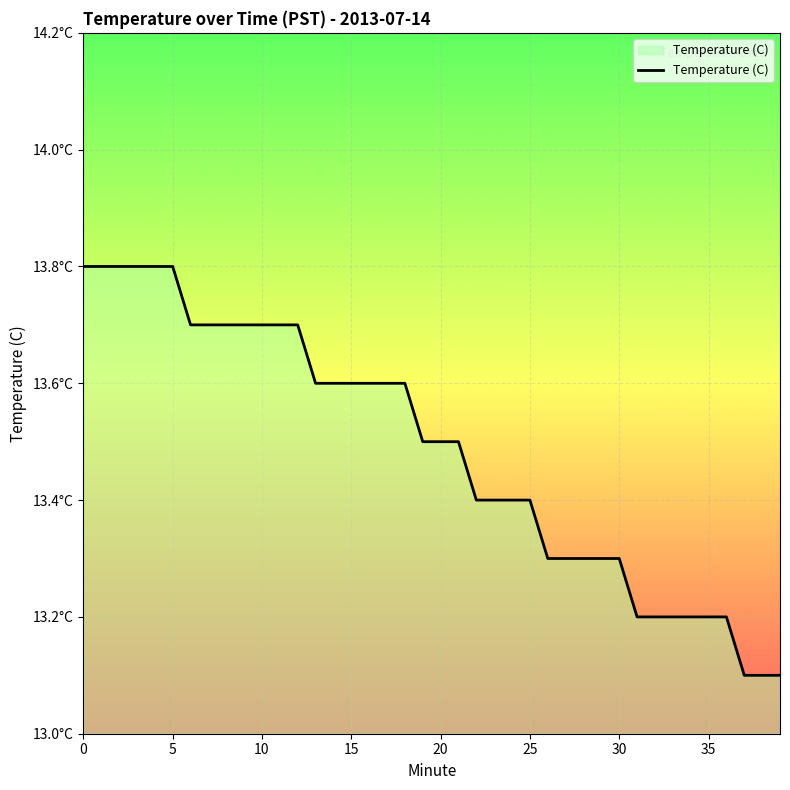

What is the label of the 25th point from the left?

24